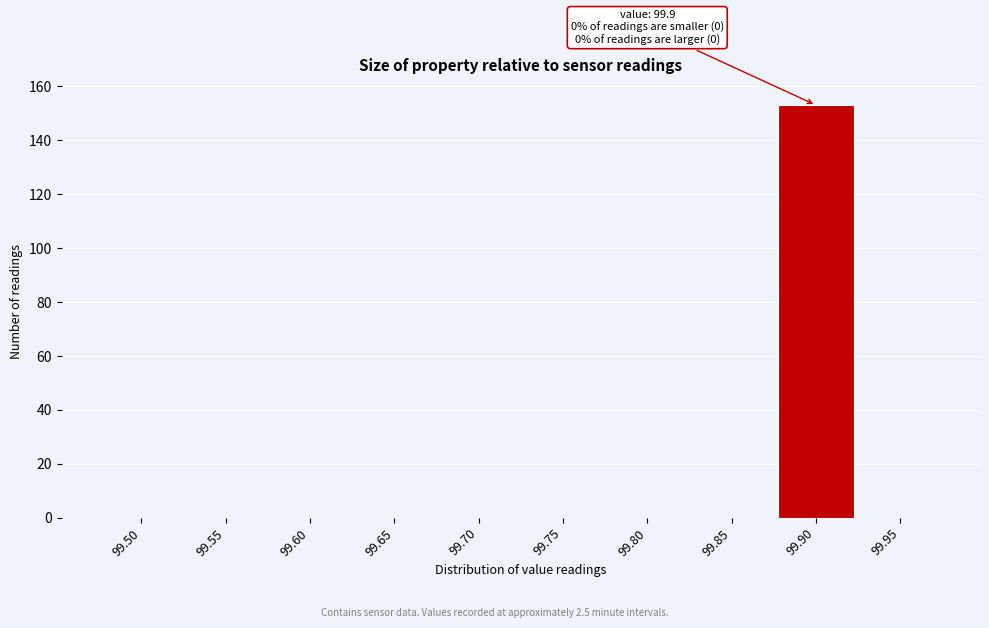

Reading right to left, extract all data points from this chart.

99.95=0	99.90=153	99.85=0	99.80=0	99.75=0	99.70=0	99.65=0	99.60=0	99.55=0	99.50=0